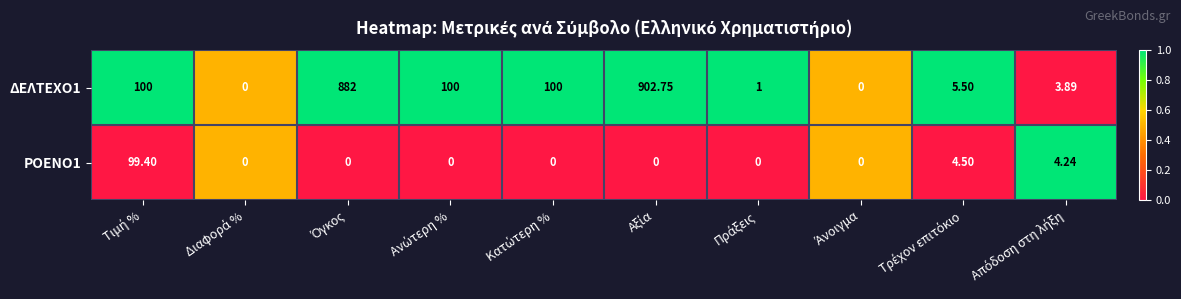

Rank the series at Πράξεις from lowest to highest value.

ΡΟΕΝΟ1, ΔΕΛΤΕΧΟ1